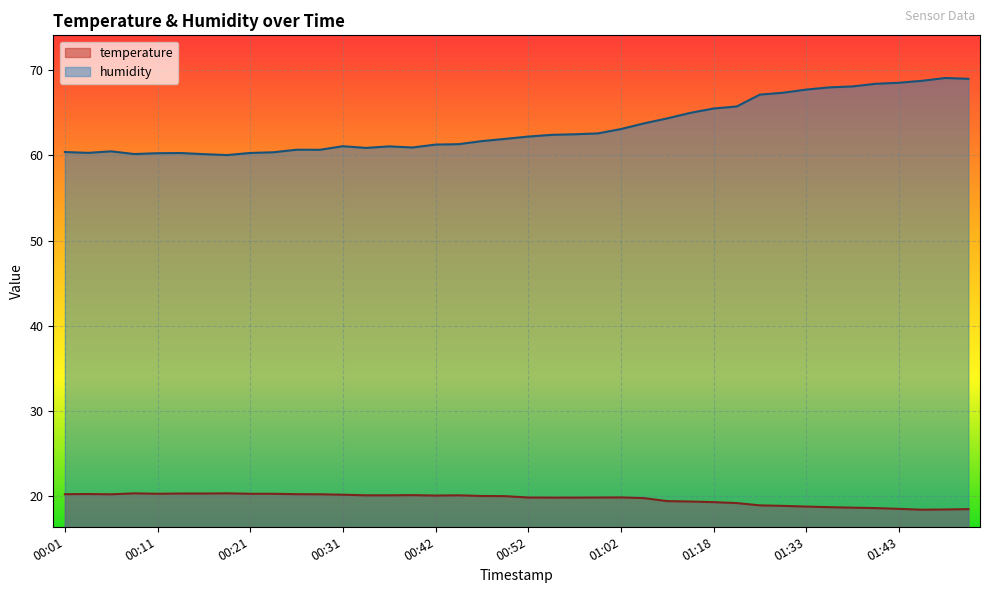

Which series has the largest total across all categories?

humidity